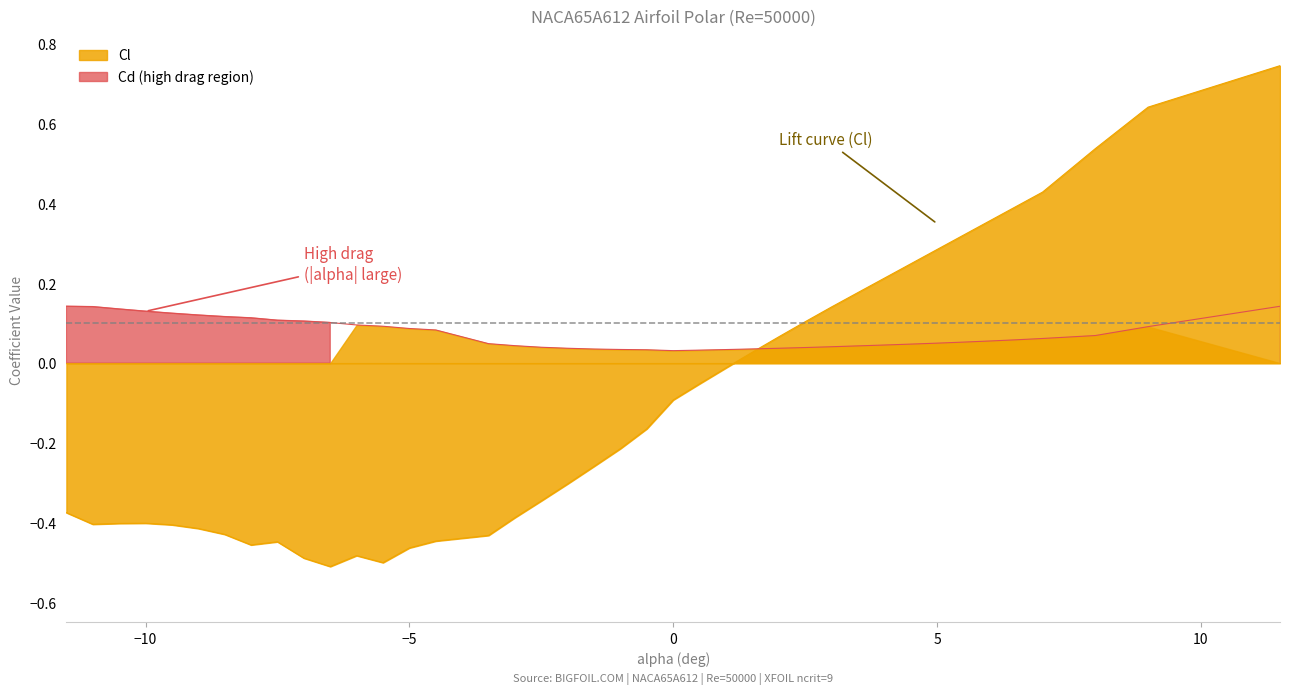

What is the average value of the Cl series?

-0.1